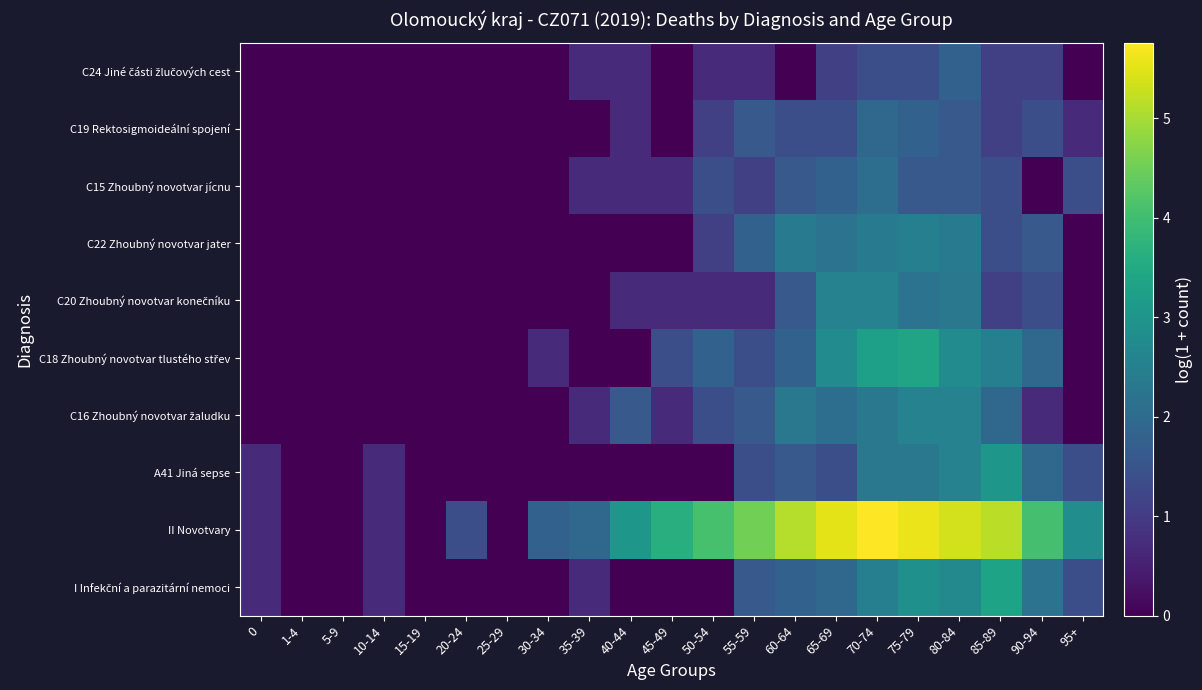

Between 55-59 and 65-69, which series saw the biggest shift?

C20 Zhoubný novotvar konečníku